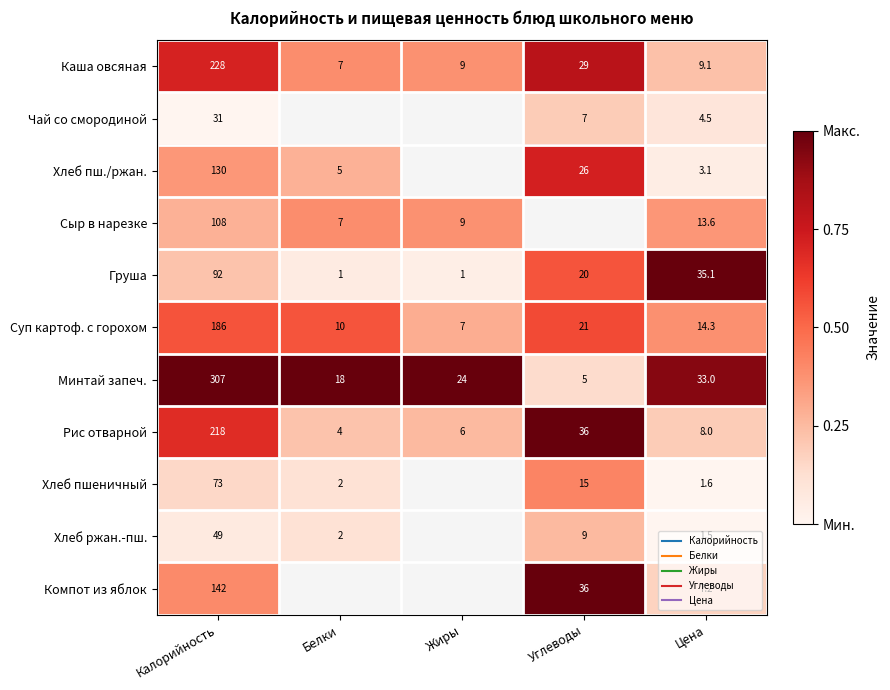

Where is Суп картоф. с горохом nearest to the value 0?

Жиры